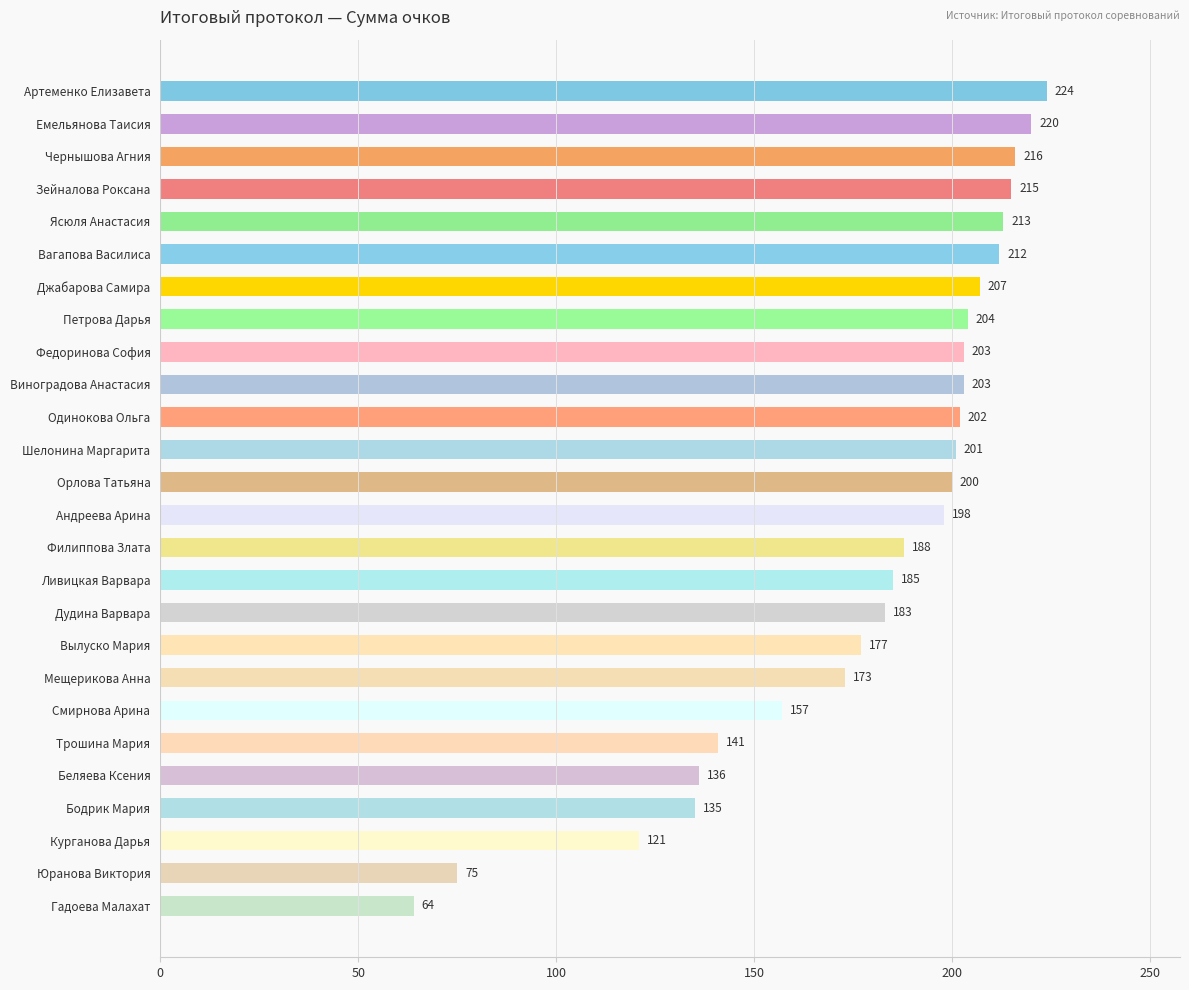

Reading top to bottom, transcribe all the data shown in this chart.

Артеменко Елизавета=224	Емельянова Таисия=220	Чернышова Агния=216	Зейналова Роксана=215	Ясюля Анастасия=213	Вагапова Василиса=212	Джабарова Самира=207	Петрова Дарья=204	Федоринова София=203	Виноградова Анастасия=203	Одинокова Ольга=202	Шелонина Маргарита=201	Орлова Татьяна=200	Андреева Арина=198	Филиппова Злата=188	Ливицкая Варвара=185	Дудина Варвара=183	Вылуско Мария=177	Мещерикова Анна=173	Смирнова Арина=157	Трошина Мария=141	Беляева Ксения=136	Бодрик Мария=135	Курганова Дарья=121	Юранова Виктория=75	Гадоева Малахат=64